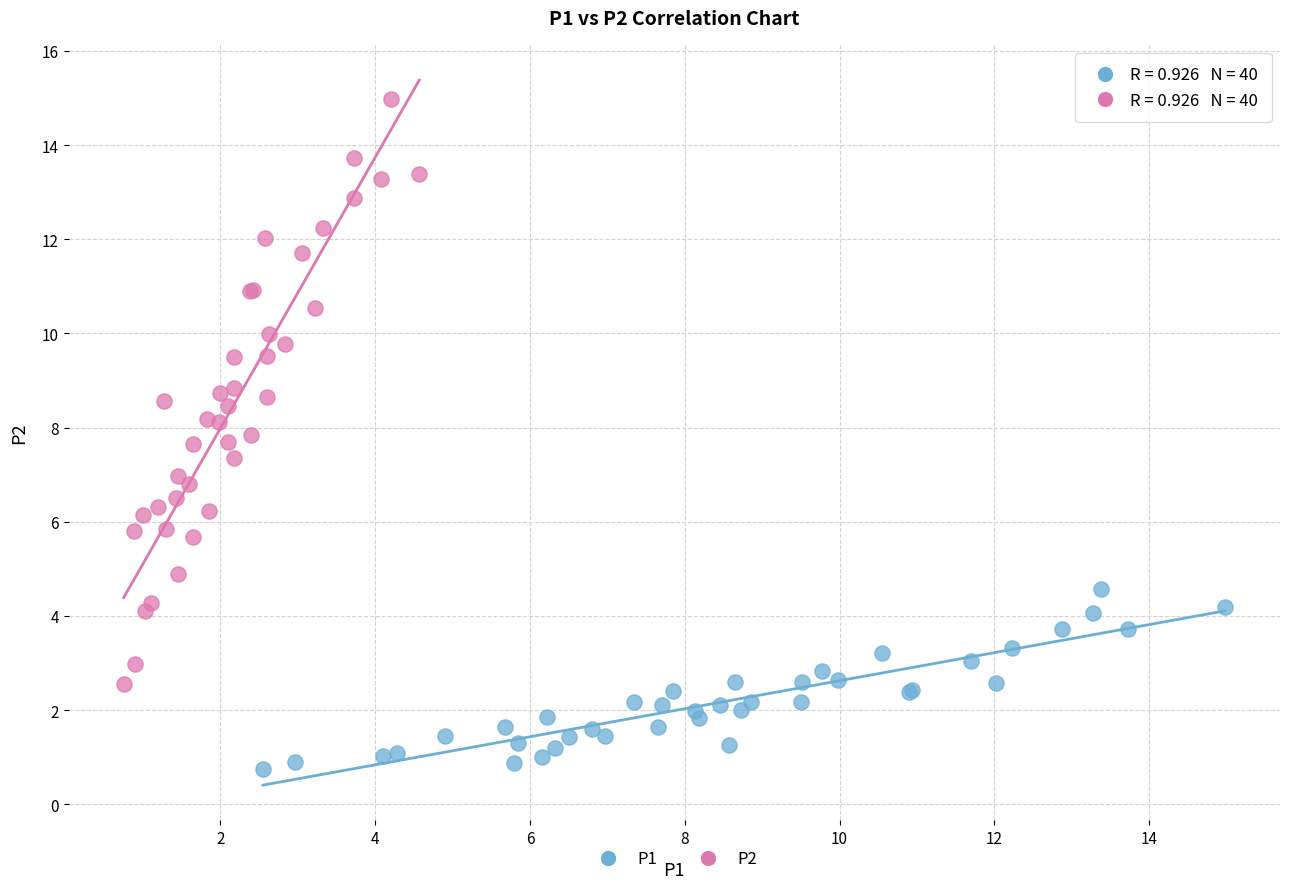

What are all the series names shown in the legend?

P1, P2